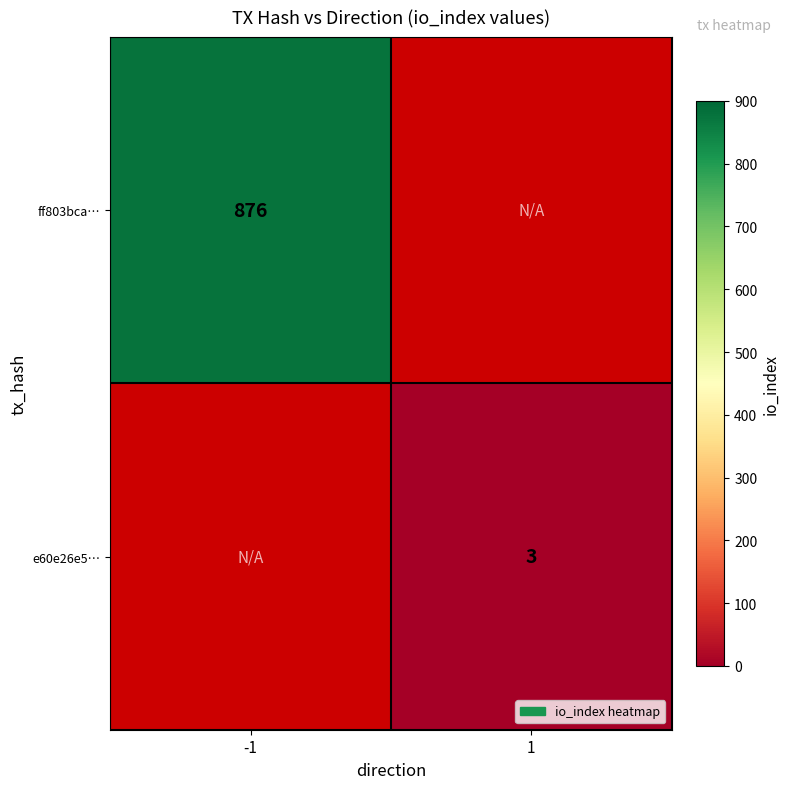

The e60e26e5… series shows 2 at 1. True or false?

False